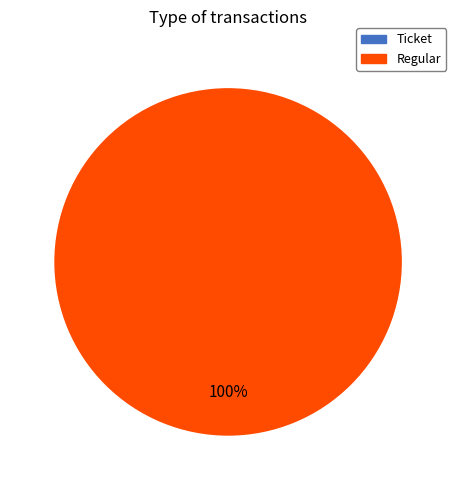

To the nearest percent, what is the combined percentage of Regular and Ticket?

100%